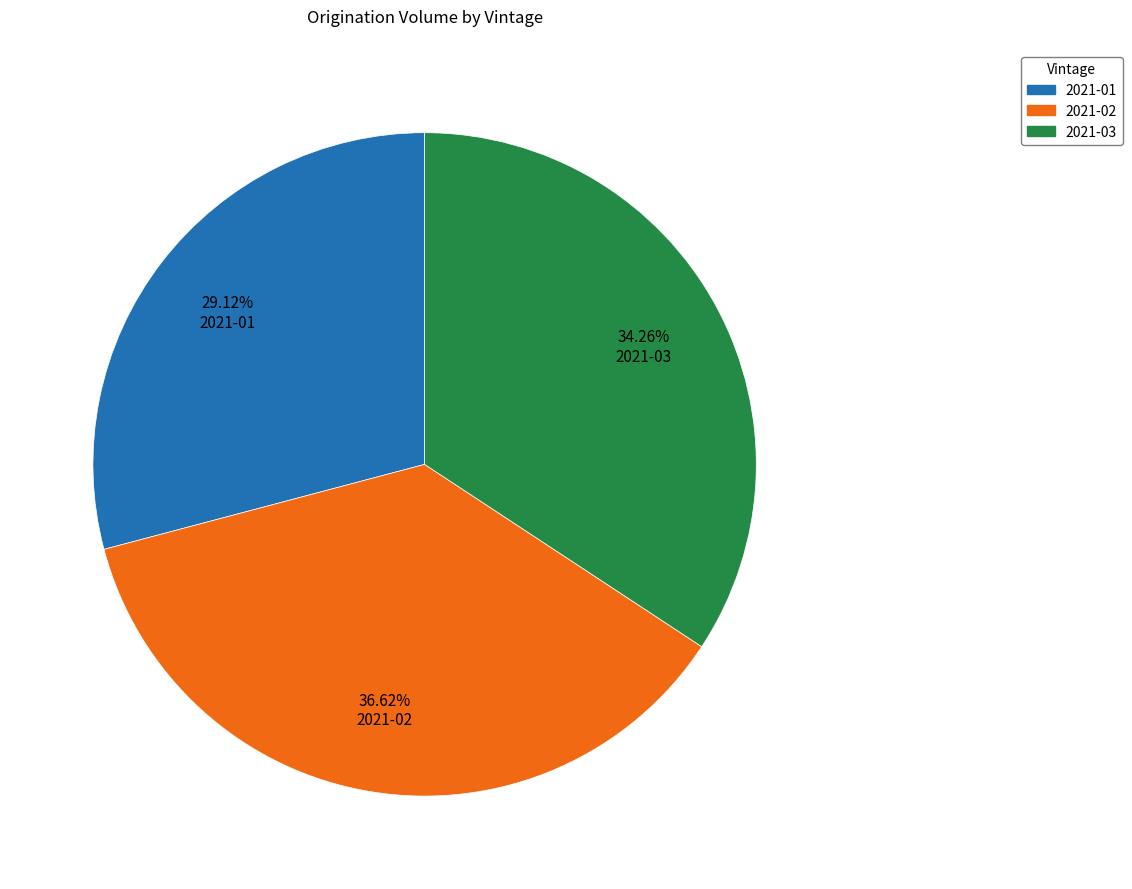

Is there a majority slice in this chart?

No